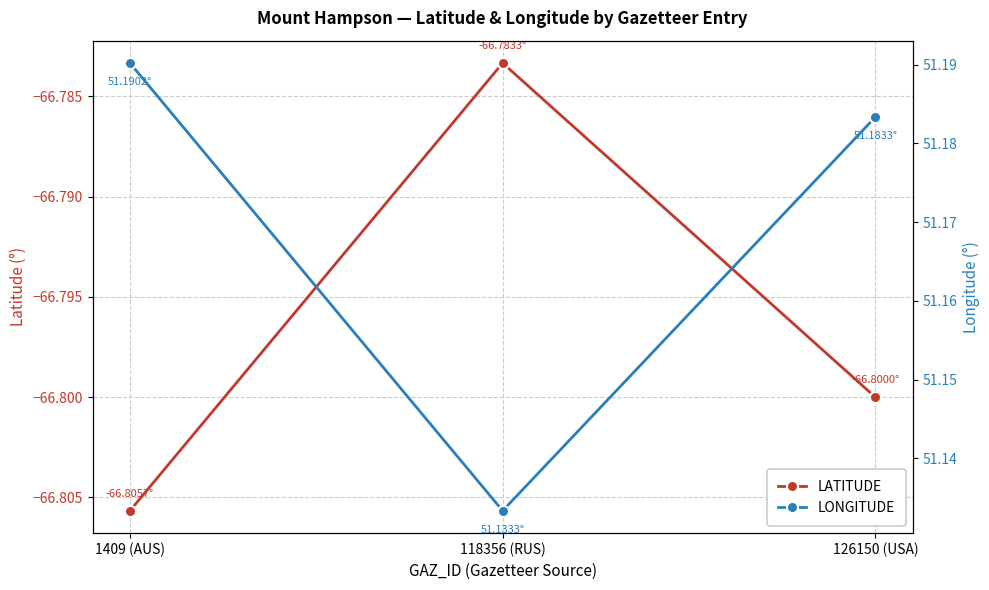

Rank the categories by LATITUDE value from highest to lowest.

118356 (RUS), 126150 (USA), 1409 (AUS)